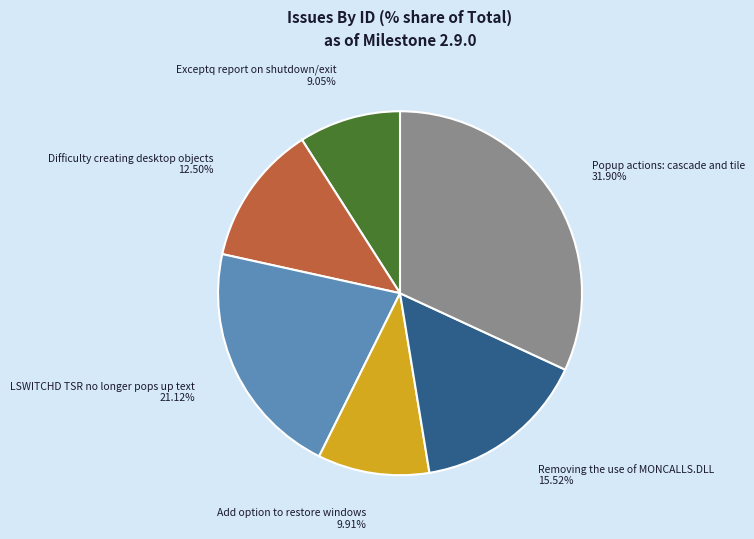

True or false: Add option to restore windows accounts for 1% of the total.

False